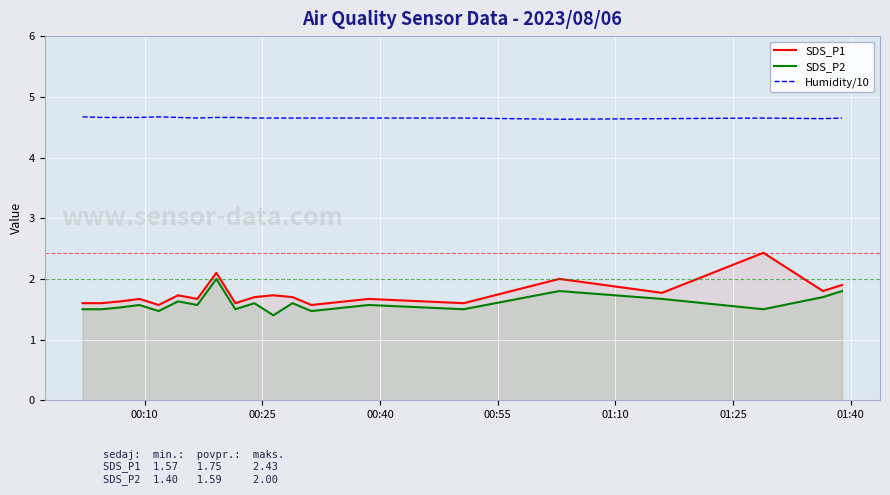

How many lines are shown in the chart?

3